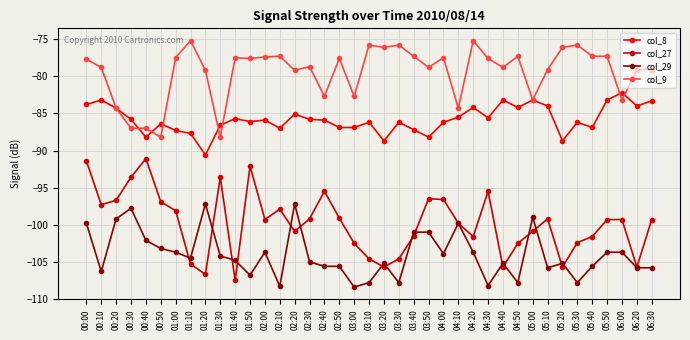

What is the value of the col_27 point at the 6th from the left?

-96.9